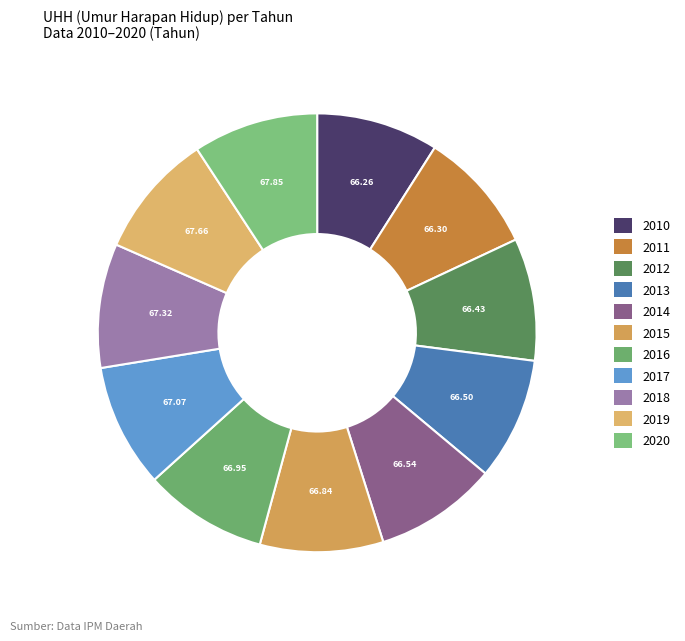

How many slices are in this pie chart?

11